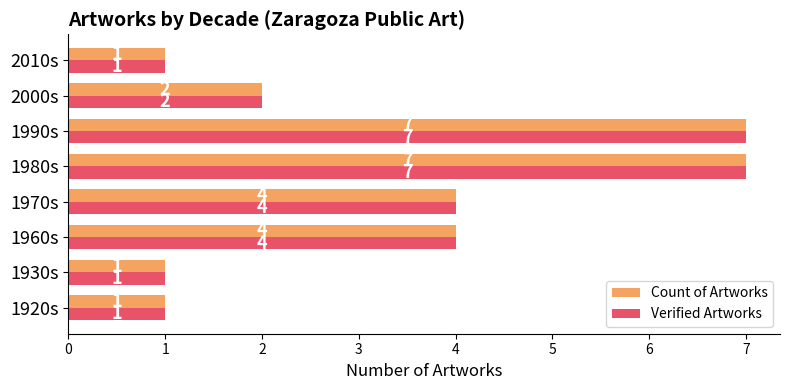

What is the maximum value shown in the chart?

7